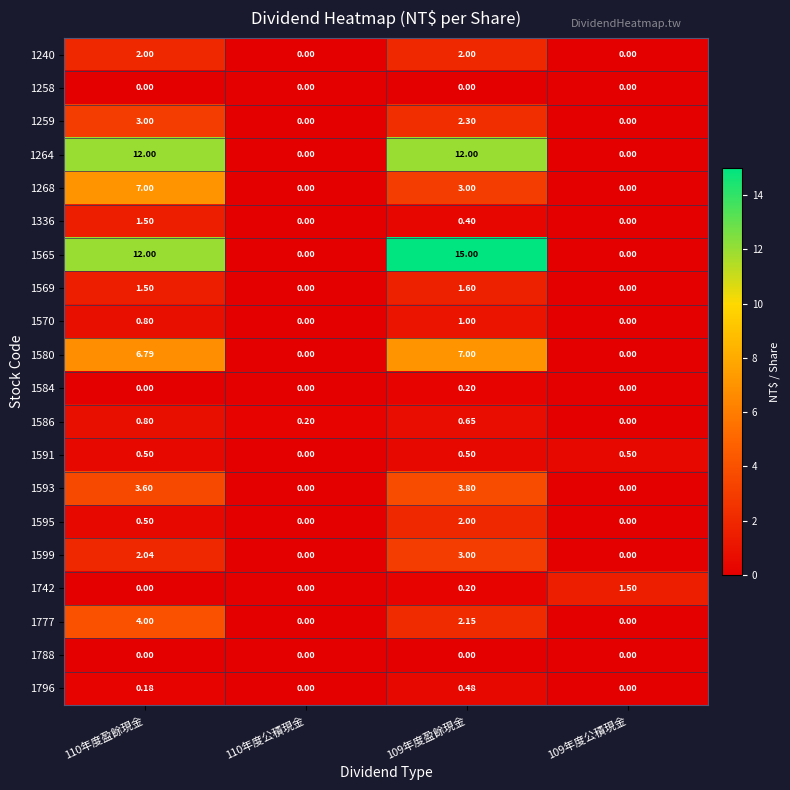

At how many categories does at least one series exceed 2?

2